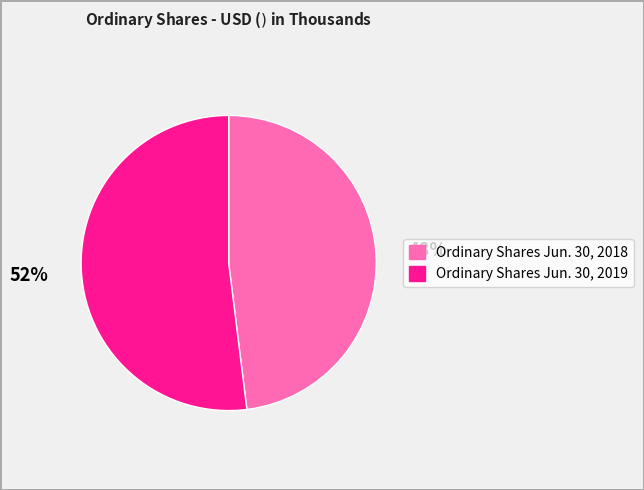

The Ordinary Shares Jun. 30, 2018 slice represents 36% of the pie. True or false?

False